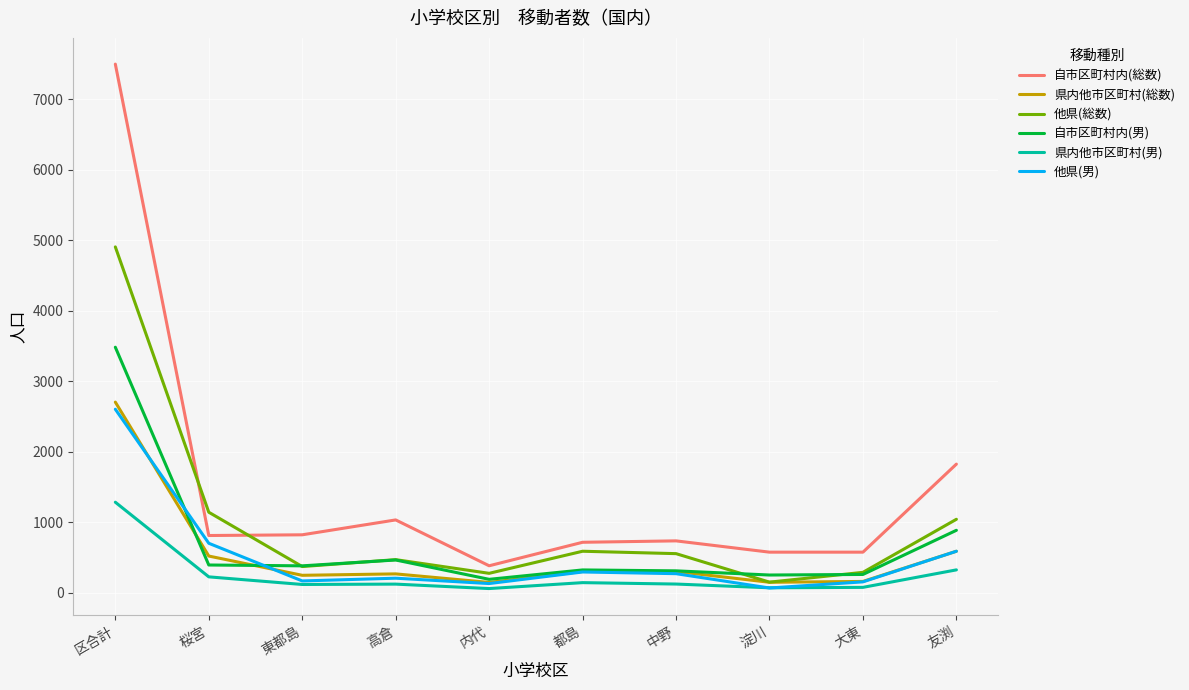

Which series has the largest total across all categories?

自市区町村内(総数)